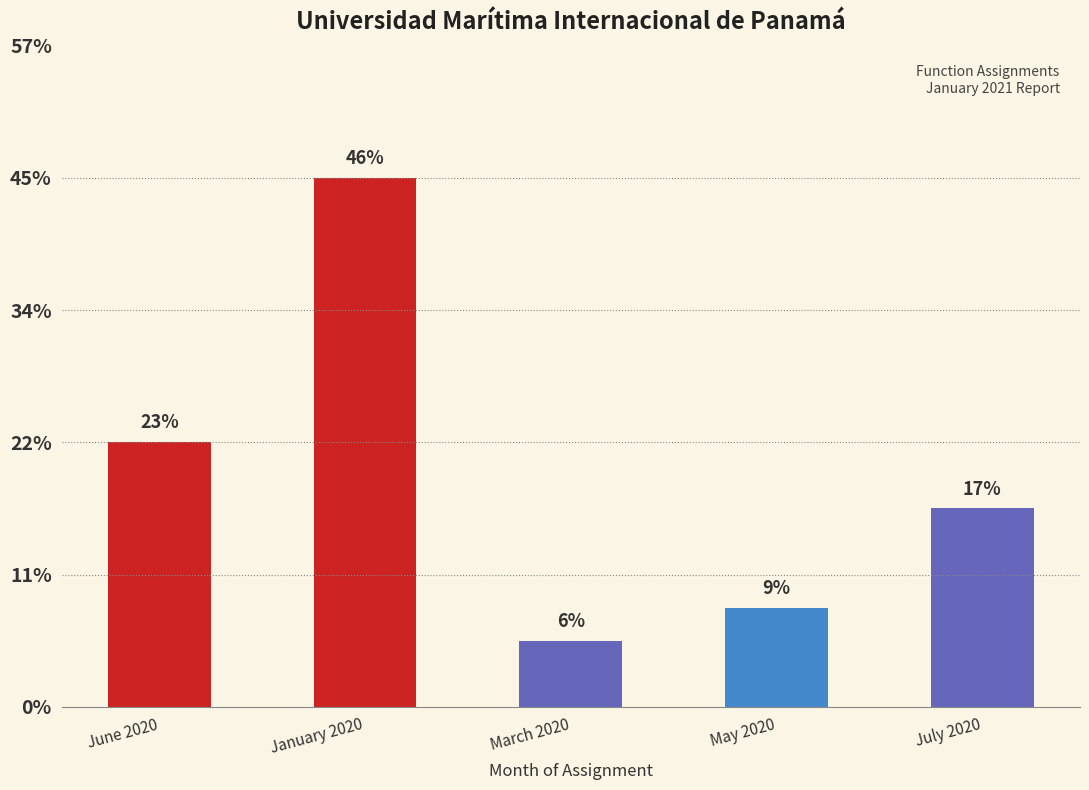

Does the chart contain any negative values?

No